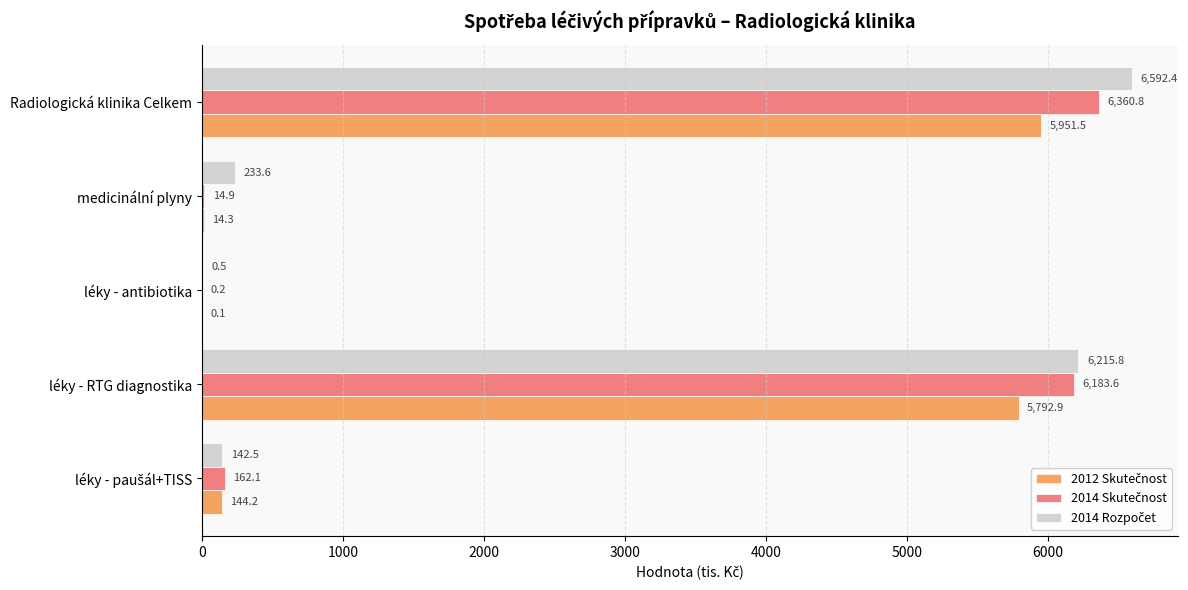

What is the maximum value shown in the chart?

6592.4